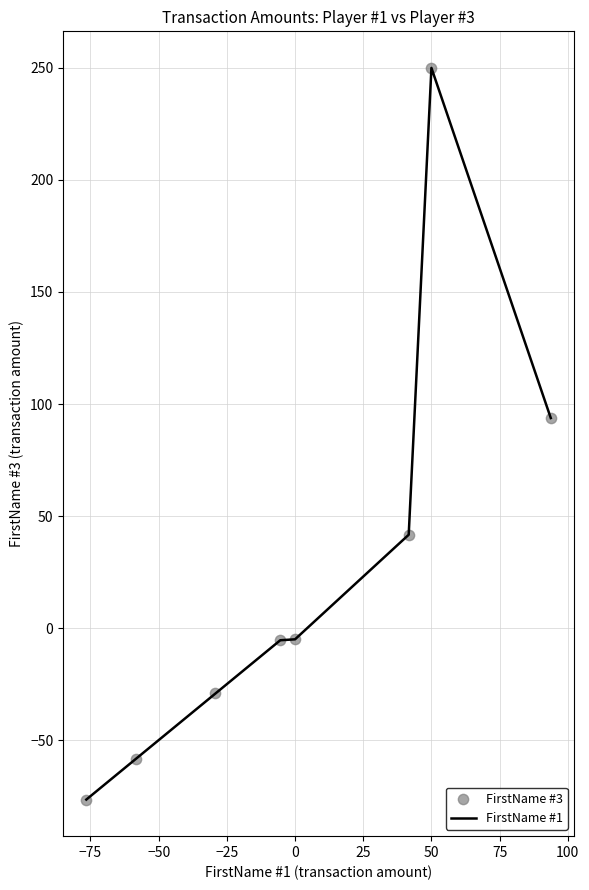

What is the difference between the second highest and minimum values?

170.3